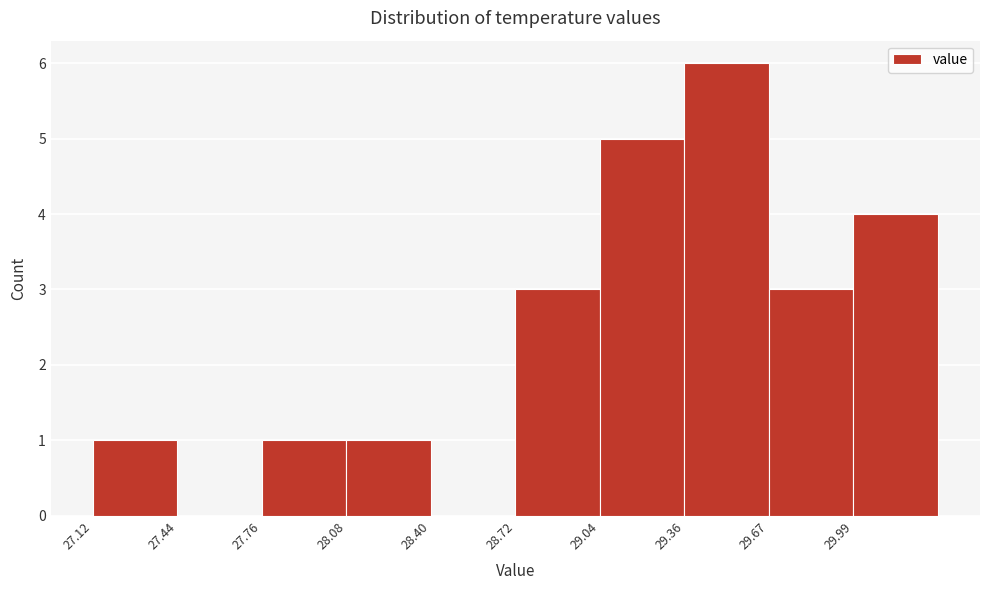

What is the height of the bar covering 28.10 to 28.40 on the x-axis? Neither the bar edges nor the heights are printed on the chart, so give them approximately, as read against the axes.

1